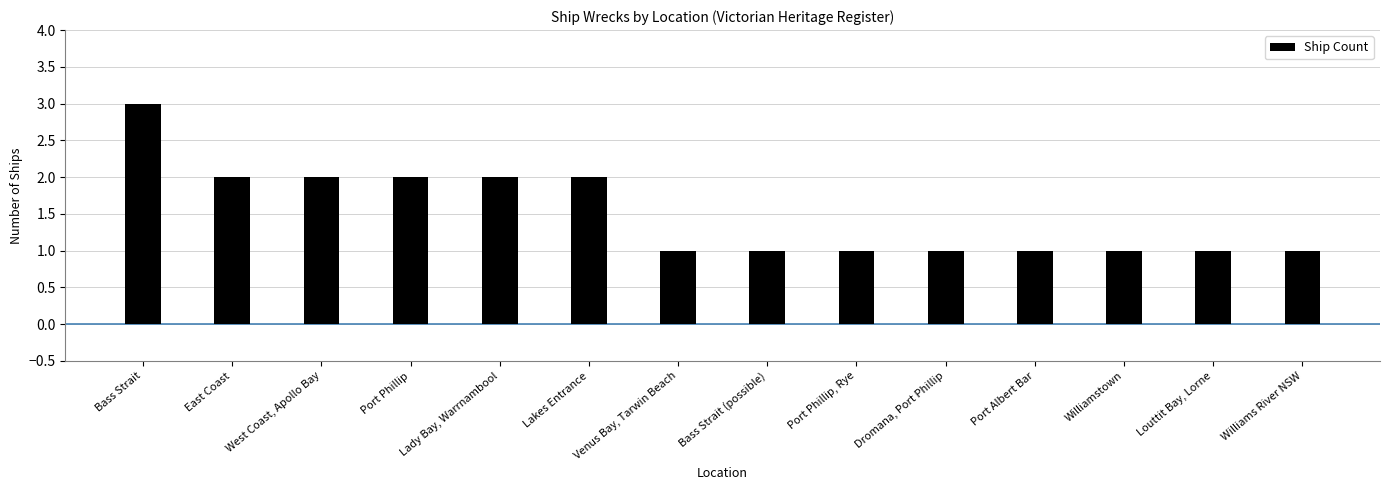

What is the difference between the maximum and minimum values?

2